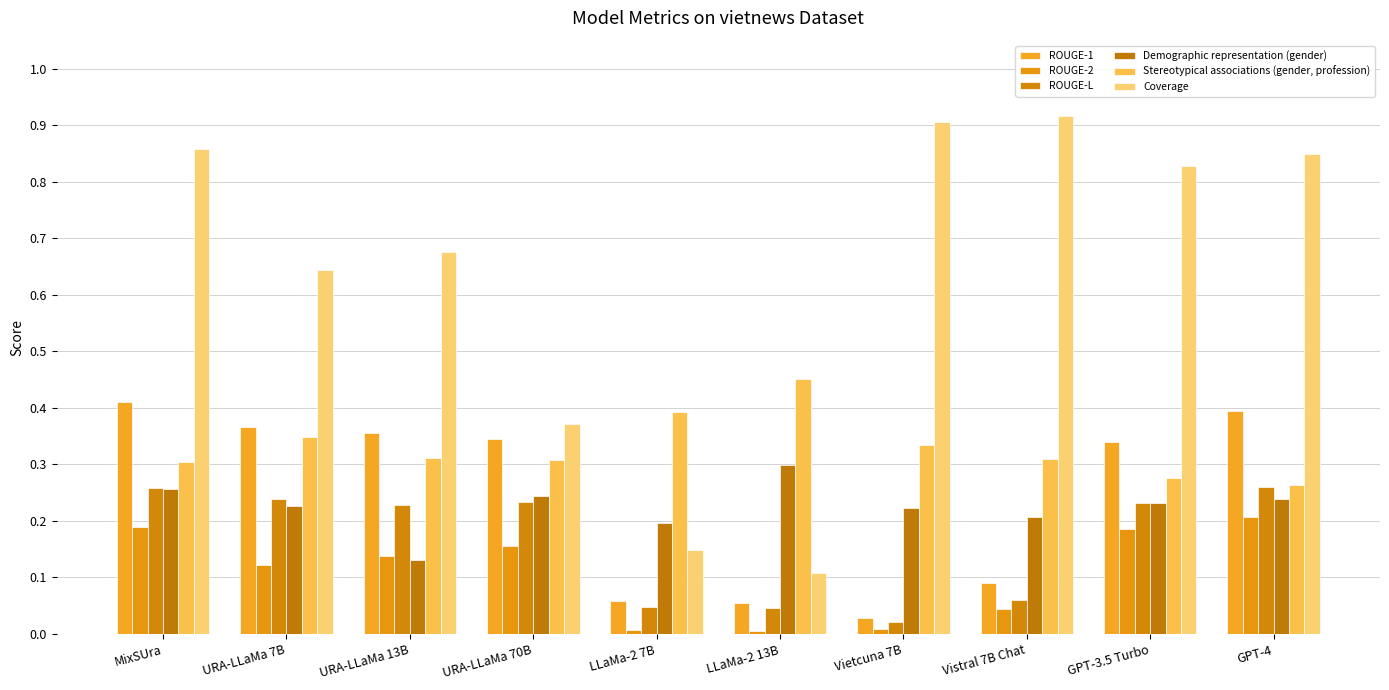

Is the value of Coverage at GPT-3.5 Turbo greater than the value of Stereotypical associations (gender, profession) at LLaMa-2 7B?

Yes